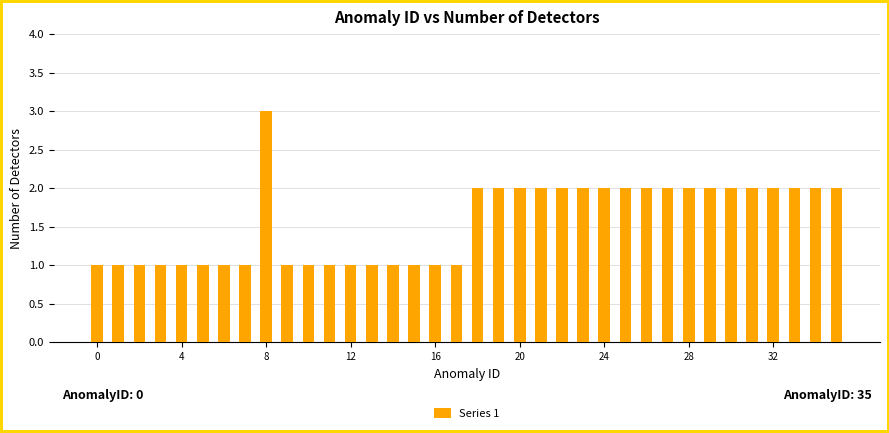

What is the maximum value shown in the chart?

3